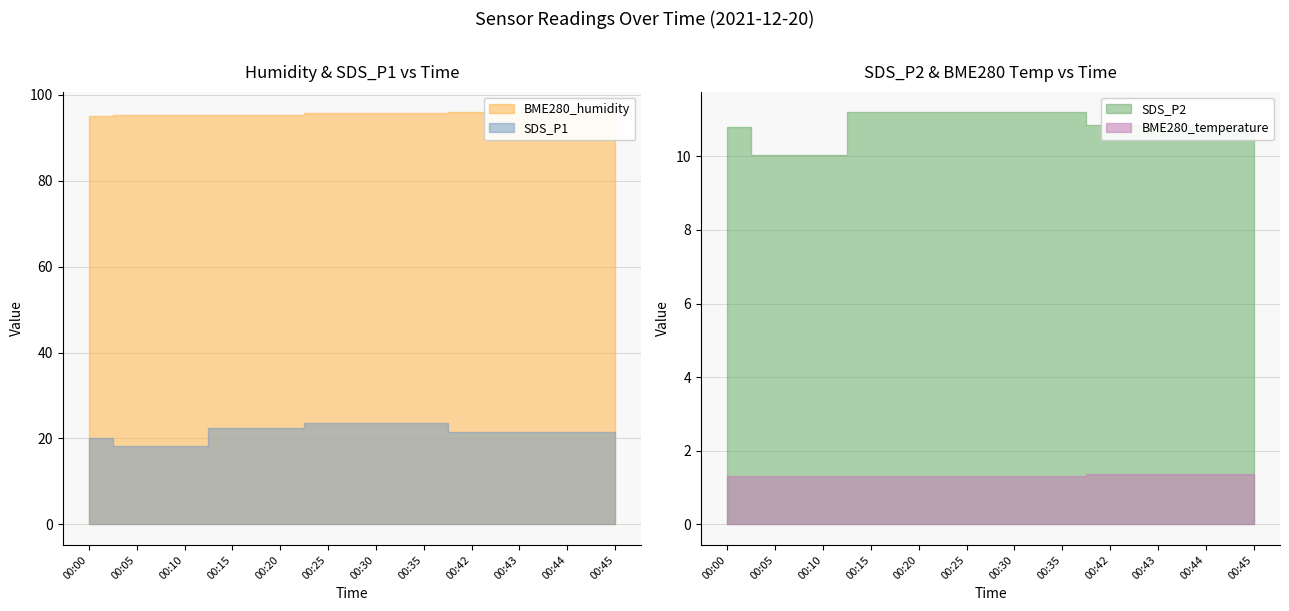

True or false: BME280_pressure and SDS_P1 cross at least once.

False